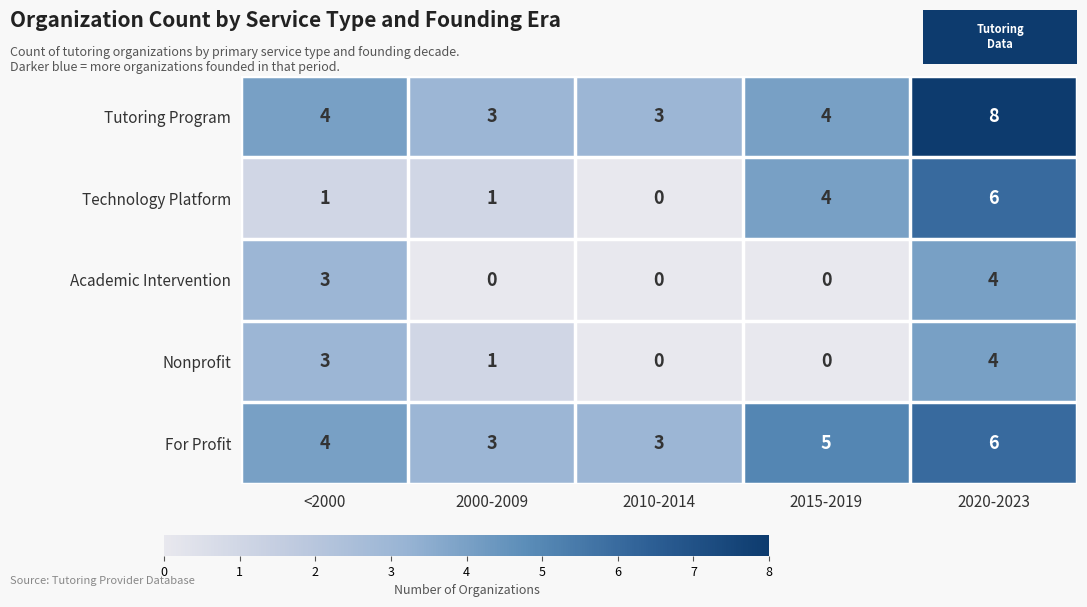

What is the difference between the highest and lowest values at <2000?

3